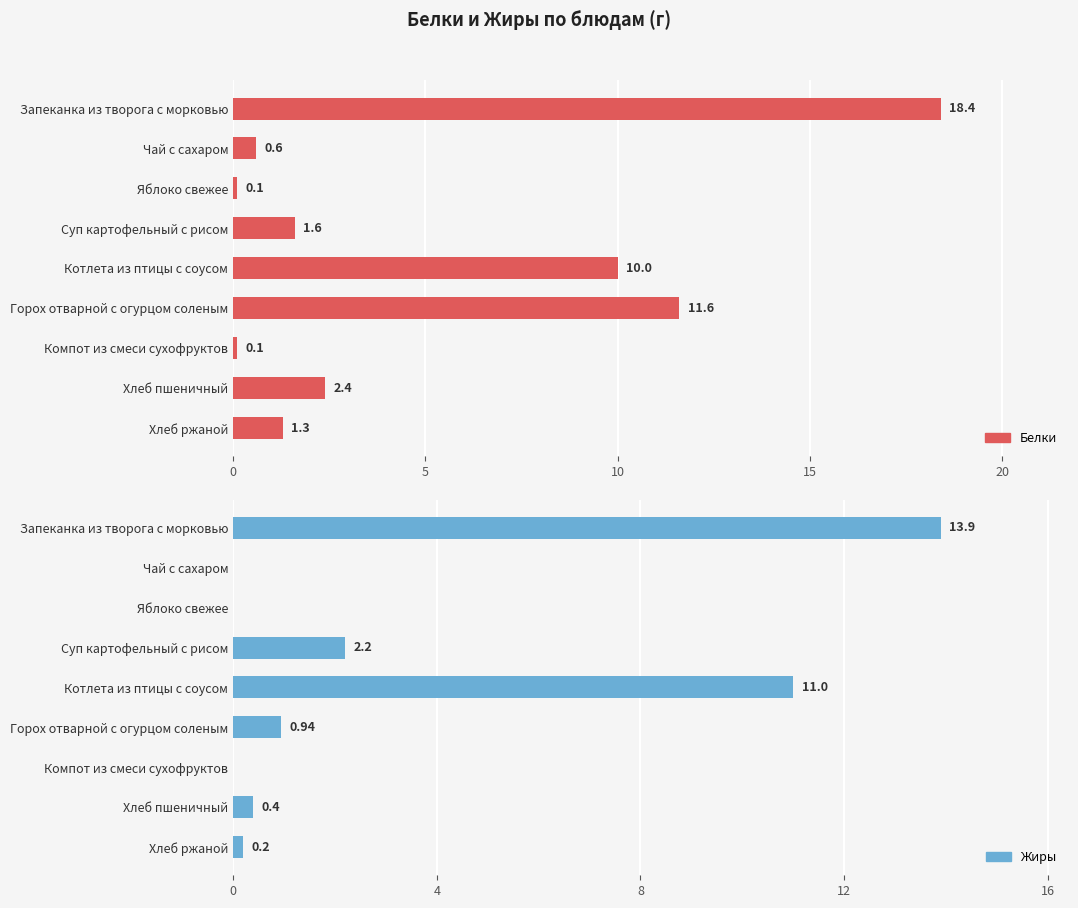

What is the value of the Белки bar at the 4th from the left?

1.6